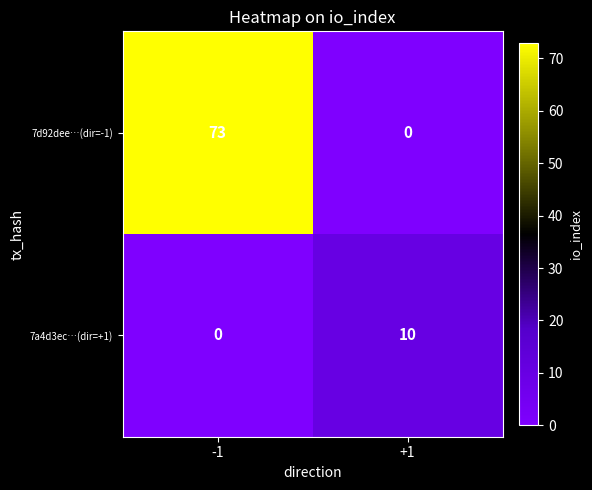

How many positive values does the 7a4d3ec…(dir=+1) series have?

1